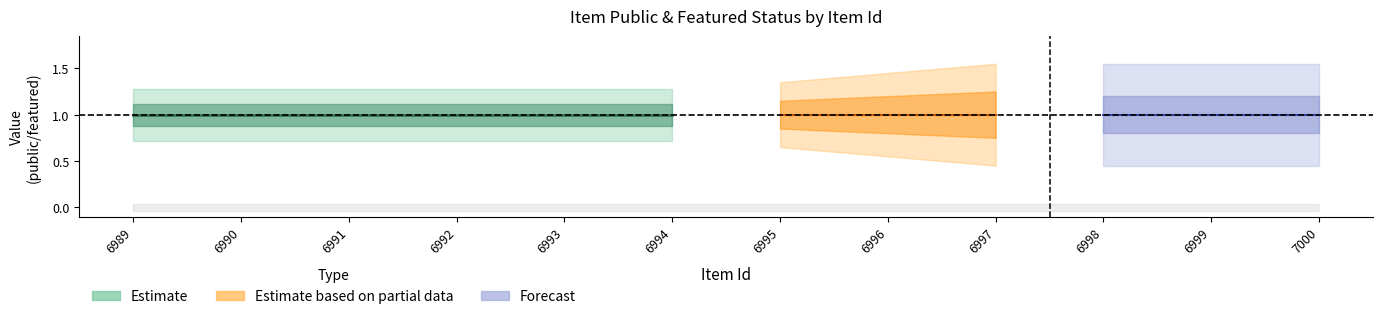

What is the value of the public point at the 11th from the left?

1